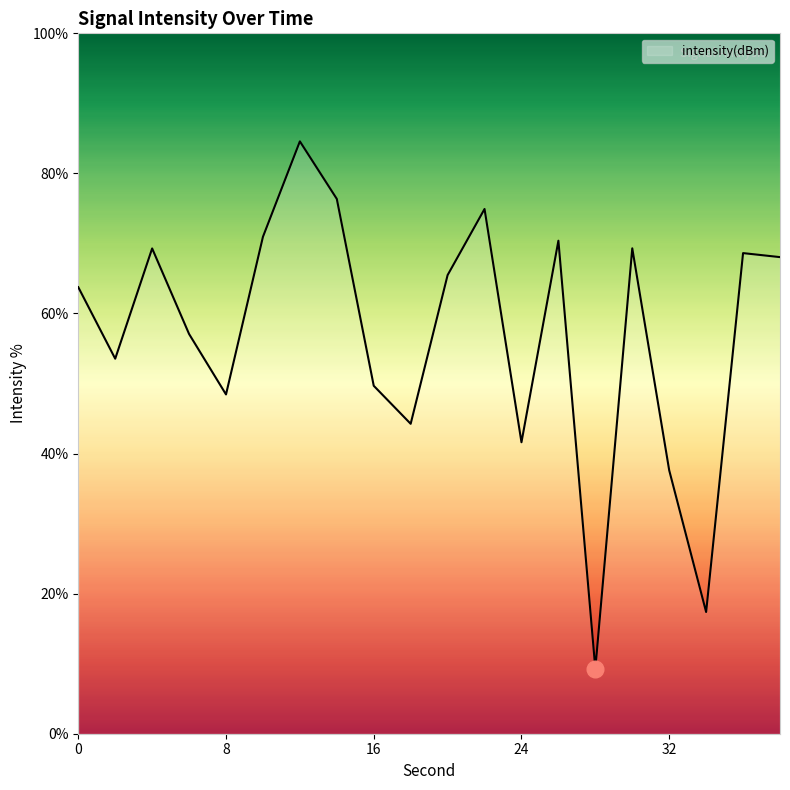

What is the maximum value shown in the chart?

84.6